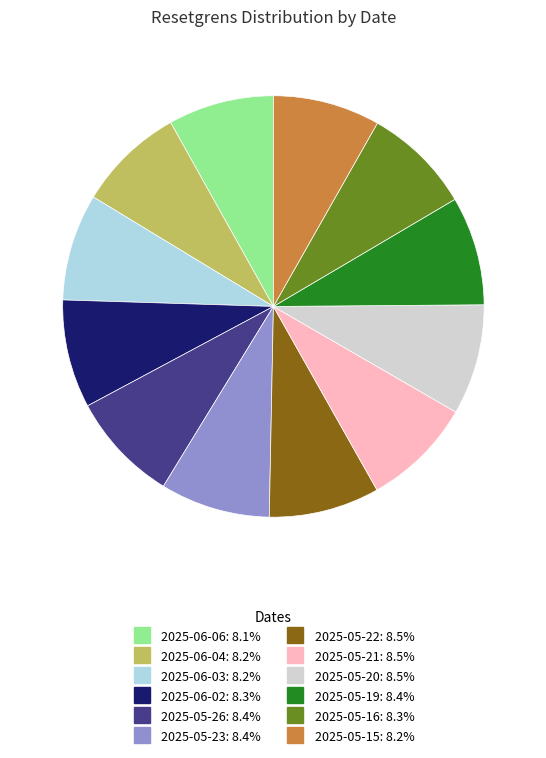

Is there a majority slice in this chart?

No